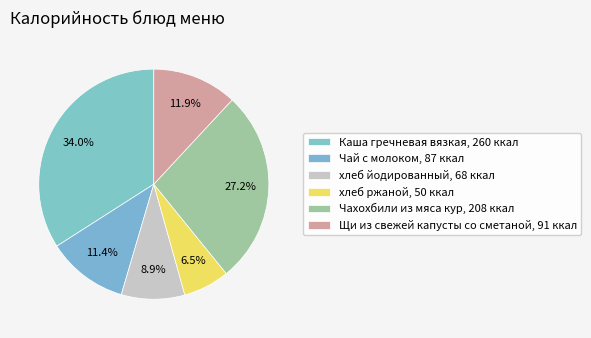

How many segments does this pie chart have?

6